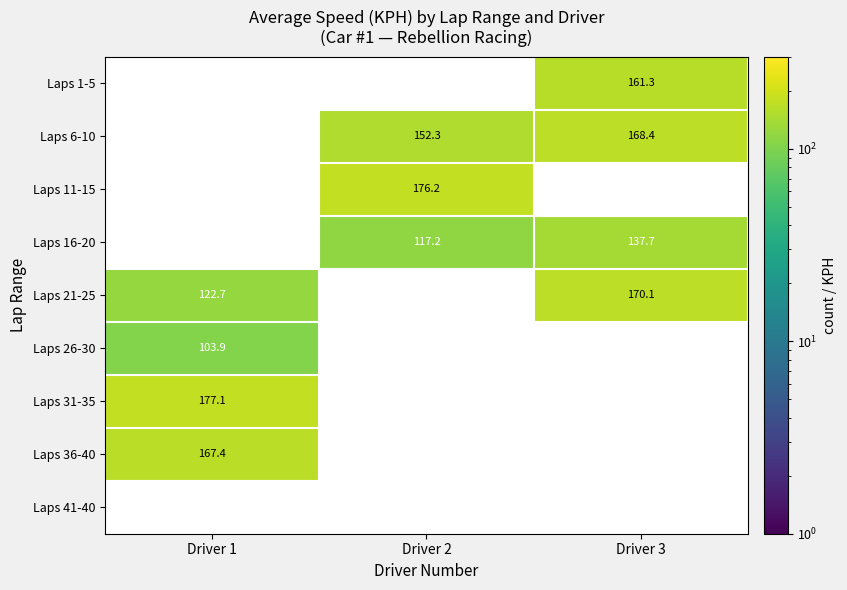

Which series has the widest spread of values?

Laps 21-25